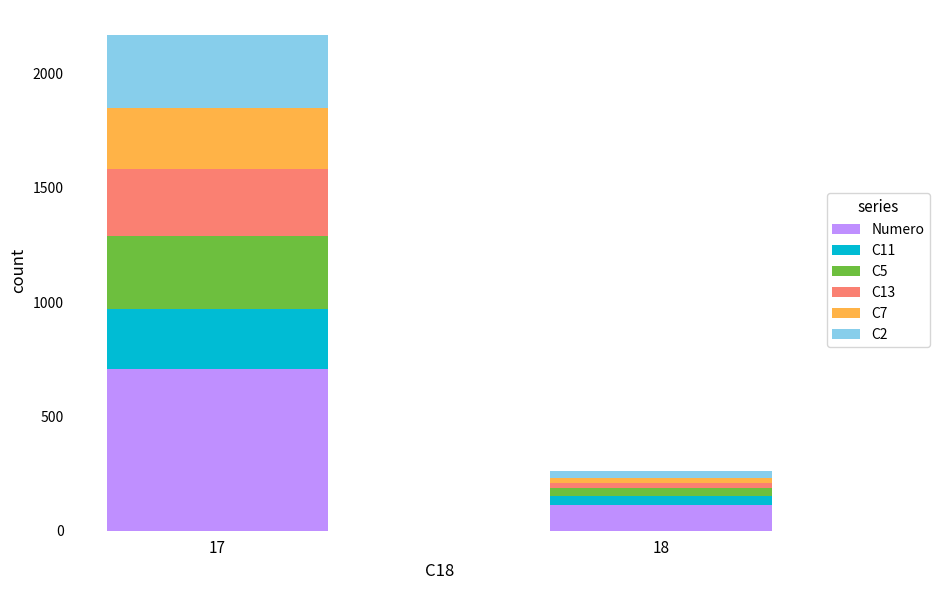

At which category is the sum across all series the highest?

17